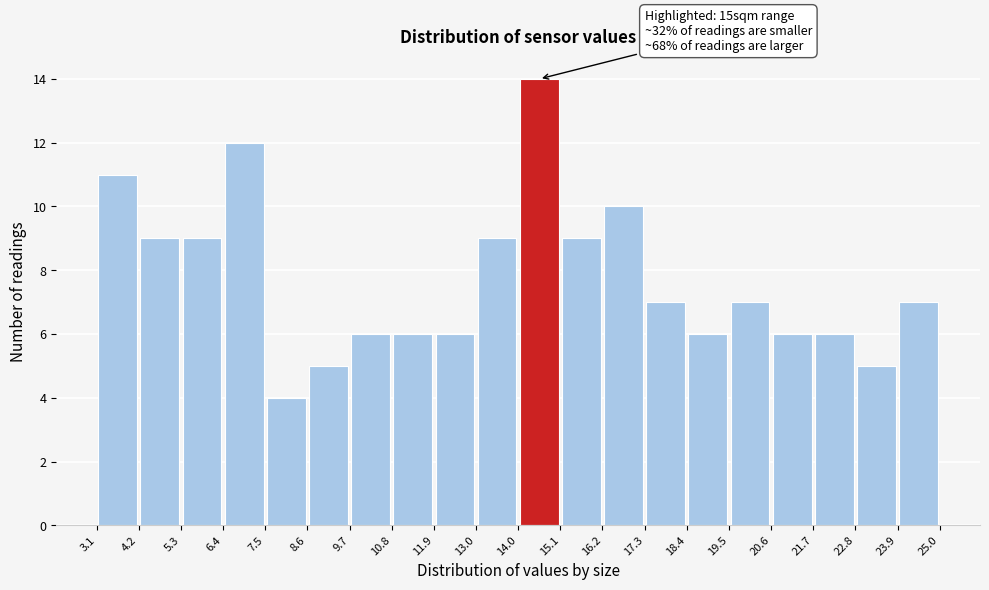

Over which range of the x-axis is the bar tallest?

14.0 to 15.1